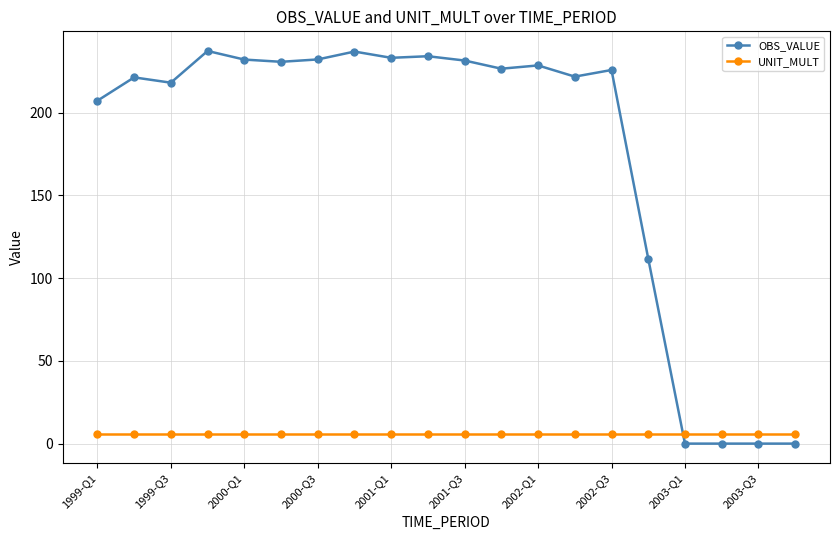

Rank the series by their average value, from highest to lowest.

OBS_VALUE, UNIT_MULT